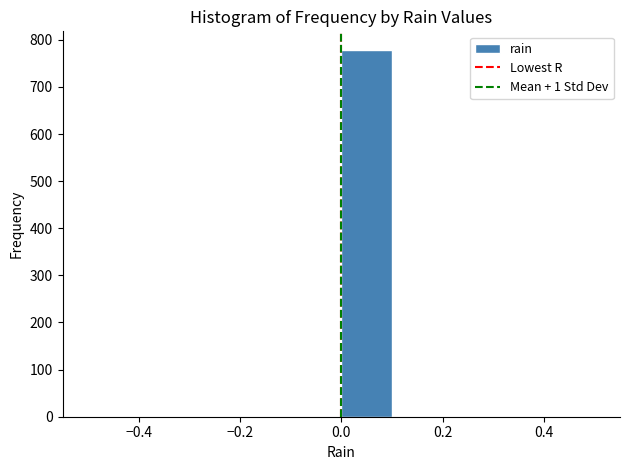

Which range on the x-axis has the tallest bar?

0.0 to 0.1